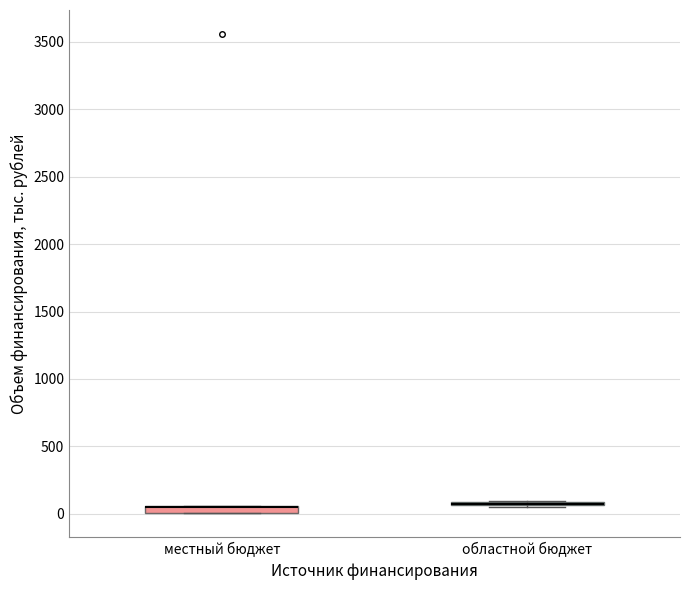

Where is the upper edge of the box for местный бюджет on the y-axis? The values are not printed on the chart, so give them approximately, as read against the axis.

50